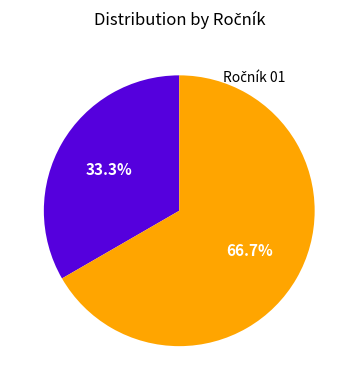

Count the number of slices in the pie.

2